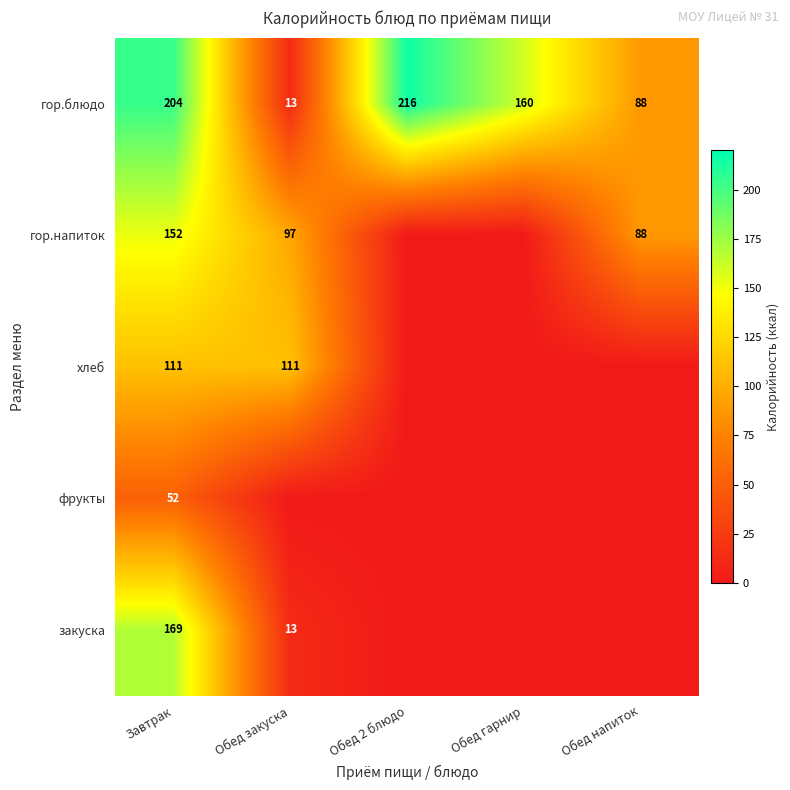

At how many categories does at least one series exceed 4?

5